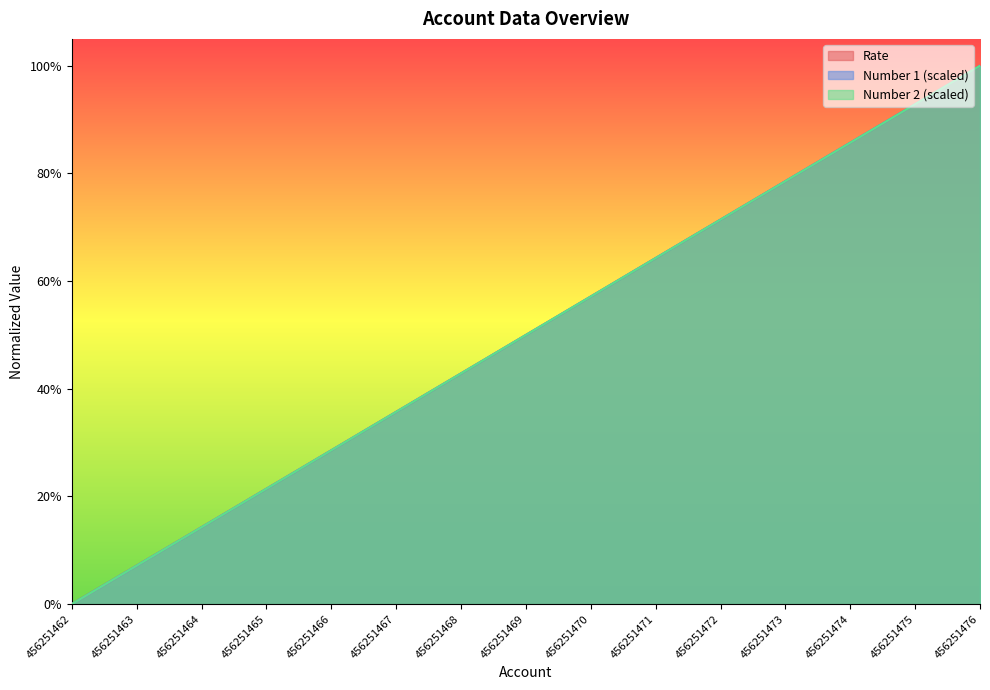

What is the sum of all Rate values?

750.0